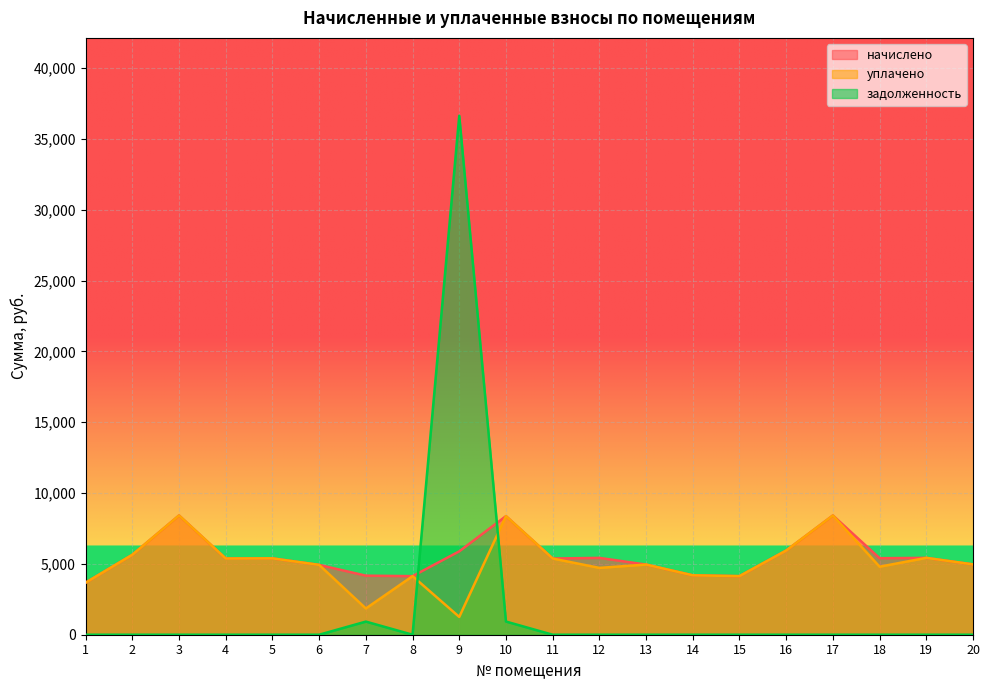

Rank the series by their maximum value, from lowest to highest.

начислено, уплачено, задолженность